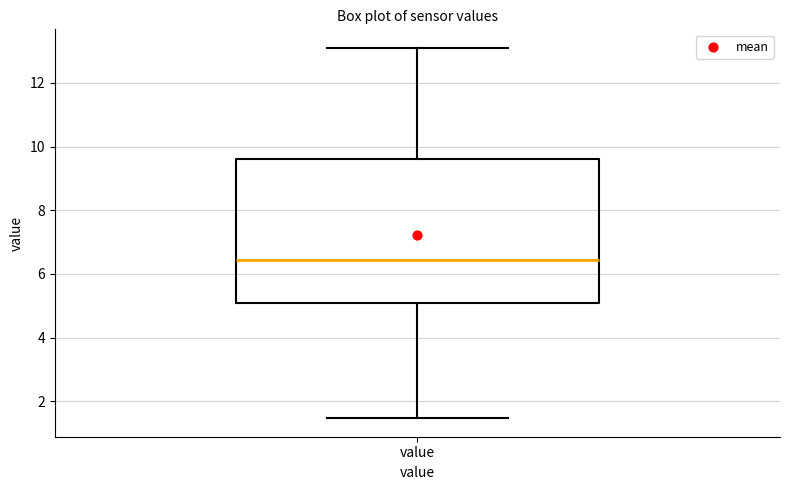

Where does the lower whisker of the box for value end on the y-axis? The values are not printed on the chart, so give them approximately, as read against the axis.

1.4